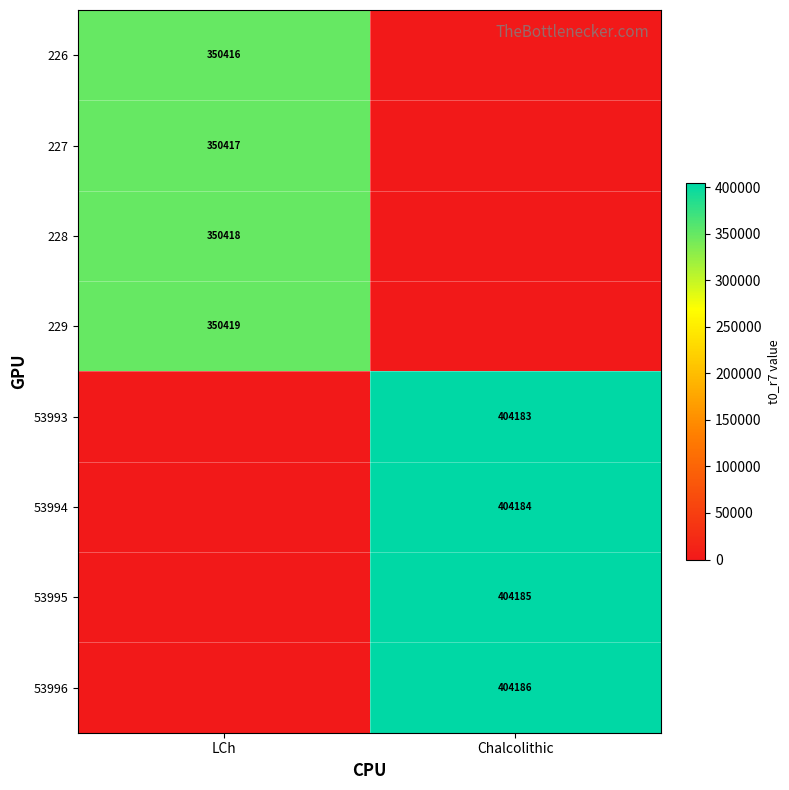

True or false: 228 has a value of 556925 at LCh.

False